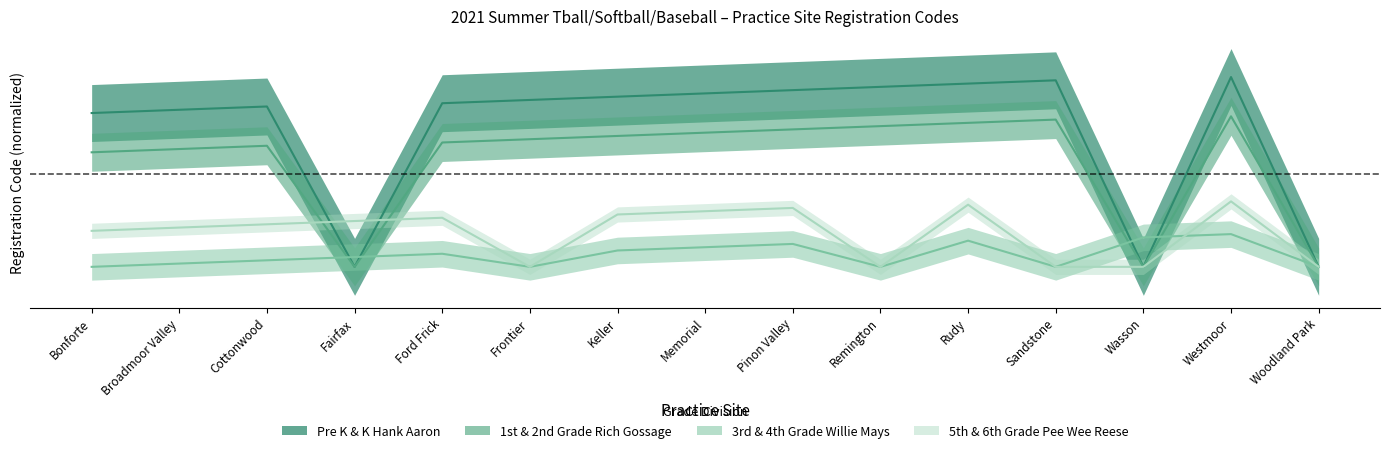

True or false: Pre K & K Hank Aaron has more than 1 points higher than both neighbors.

True